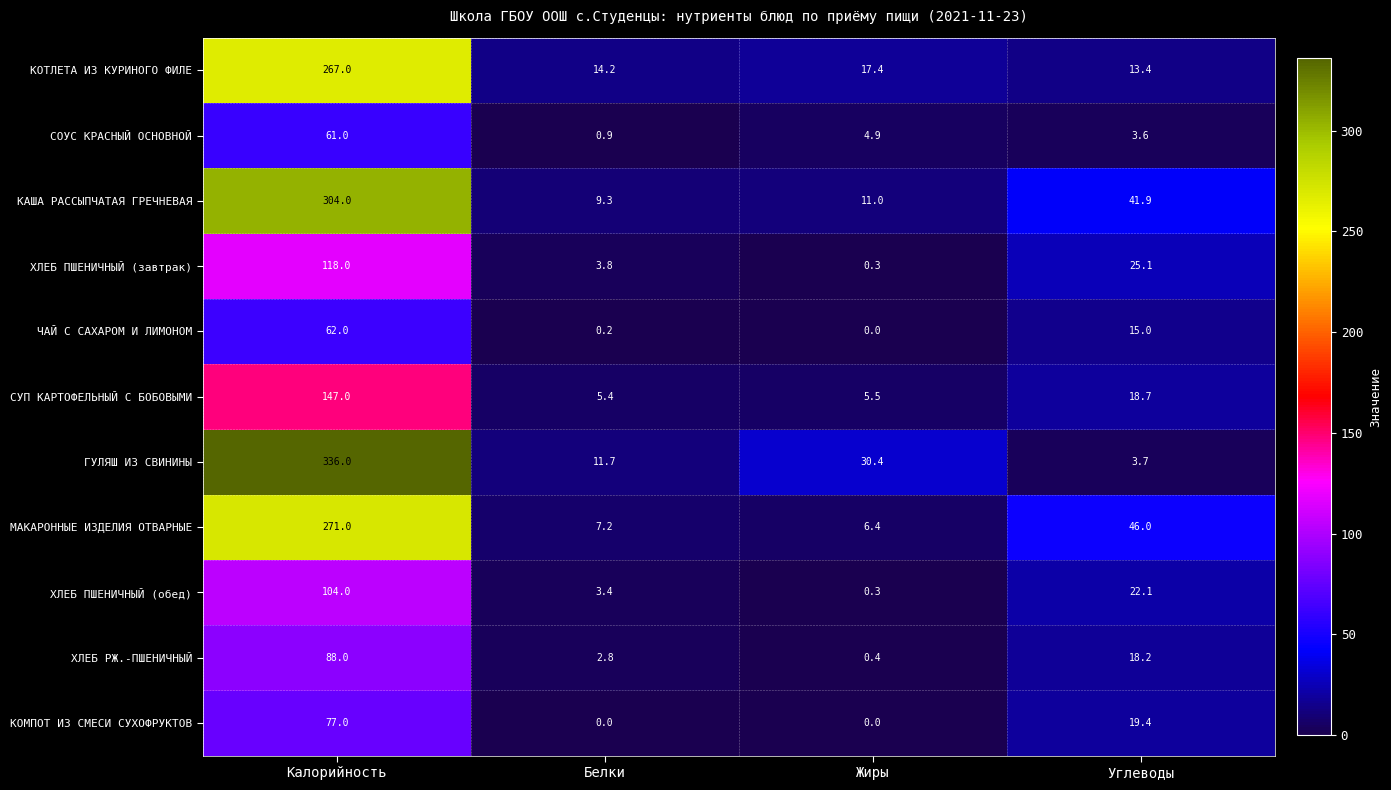

At which label does СОУС КРАСНЫЙ ОСНОВНОЙ first exceed 4?

Калорийность